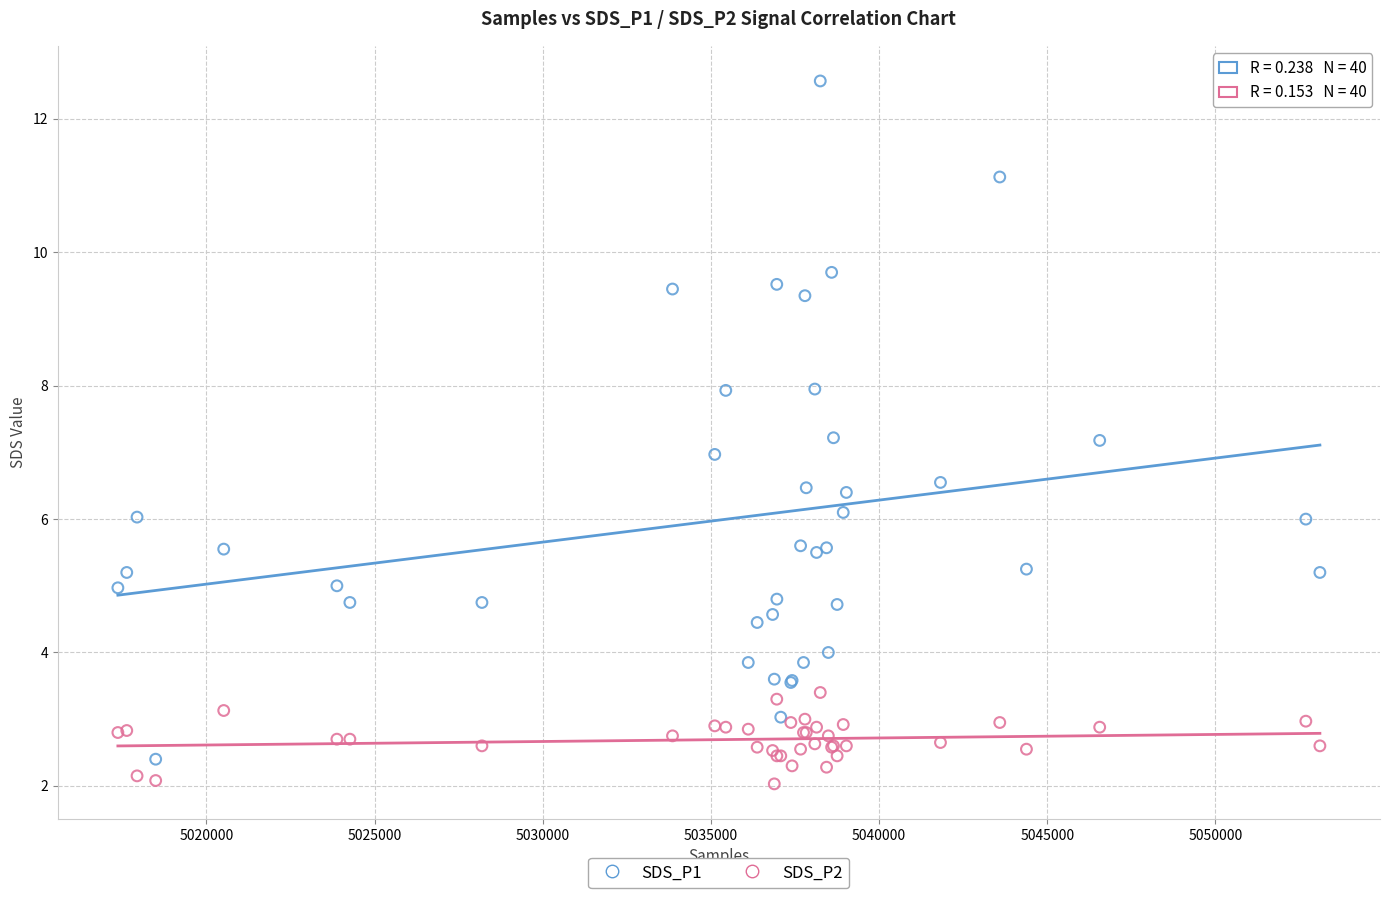

Which series has the largest Y range (max minus min)?

SDS_P1